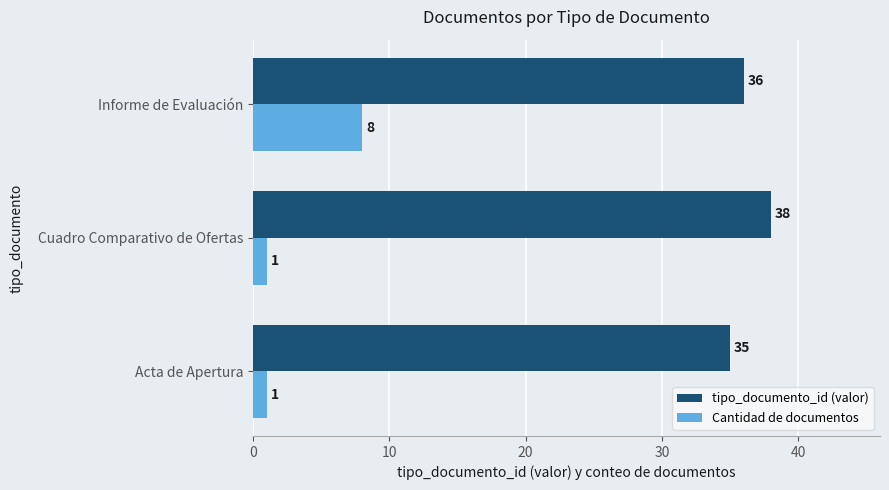

Which series has the largest range (max minus min)?

Cantidad de documentos